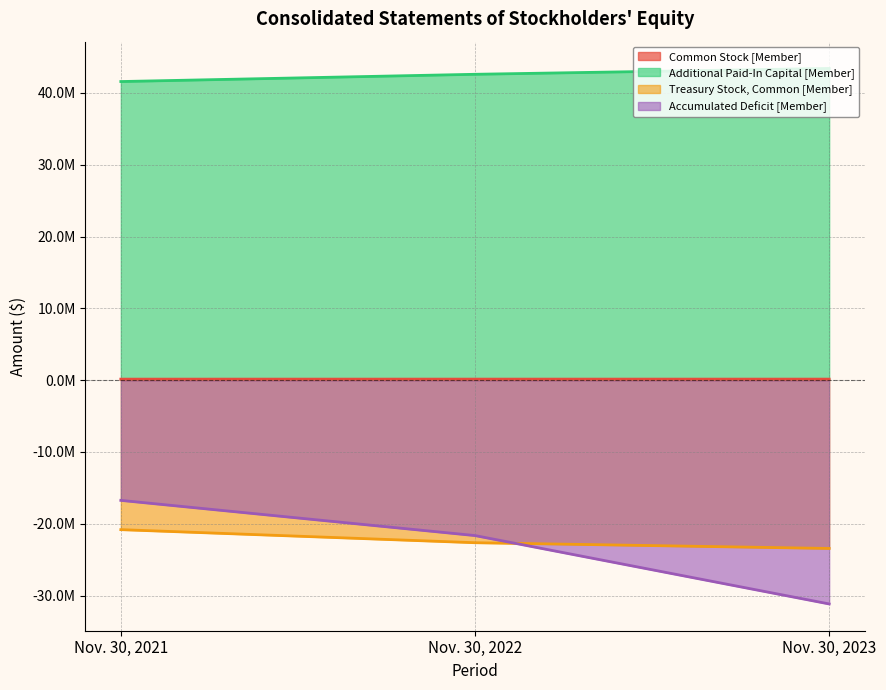

How many lines are shown in the chart?

4